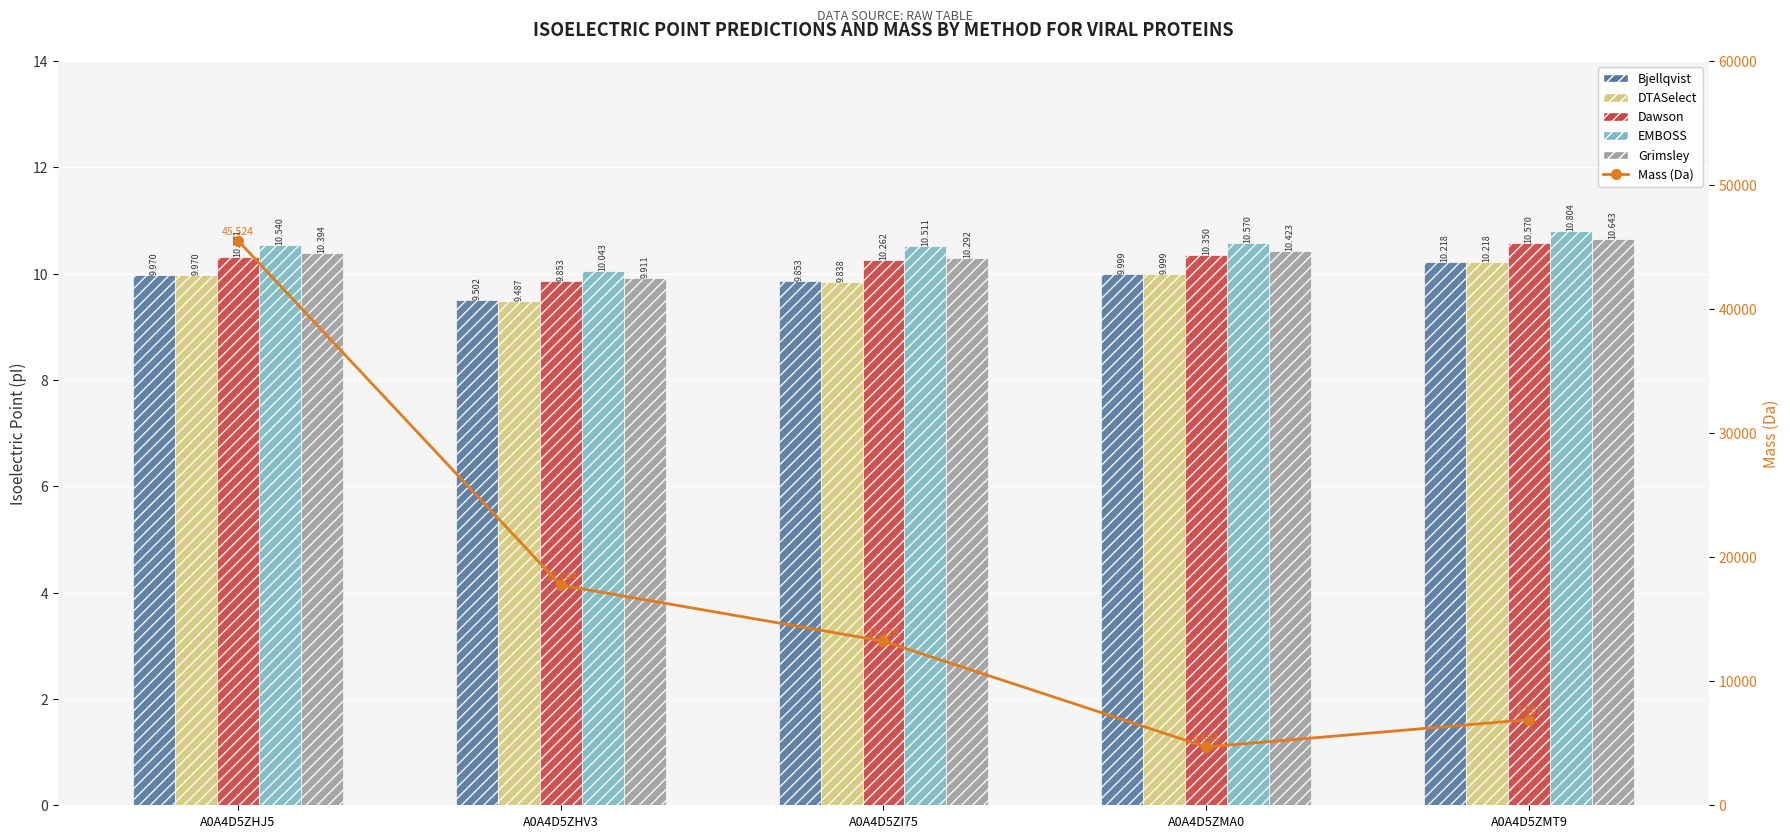

Between A0A4D5ZI75 and A0A4D5ZMA0, which is larger?

A0A4D5ZMA0